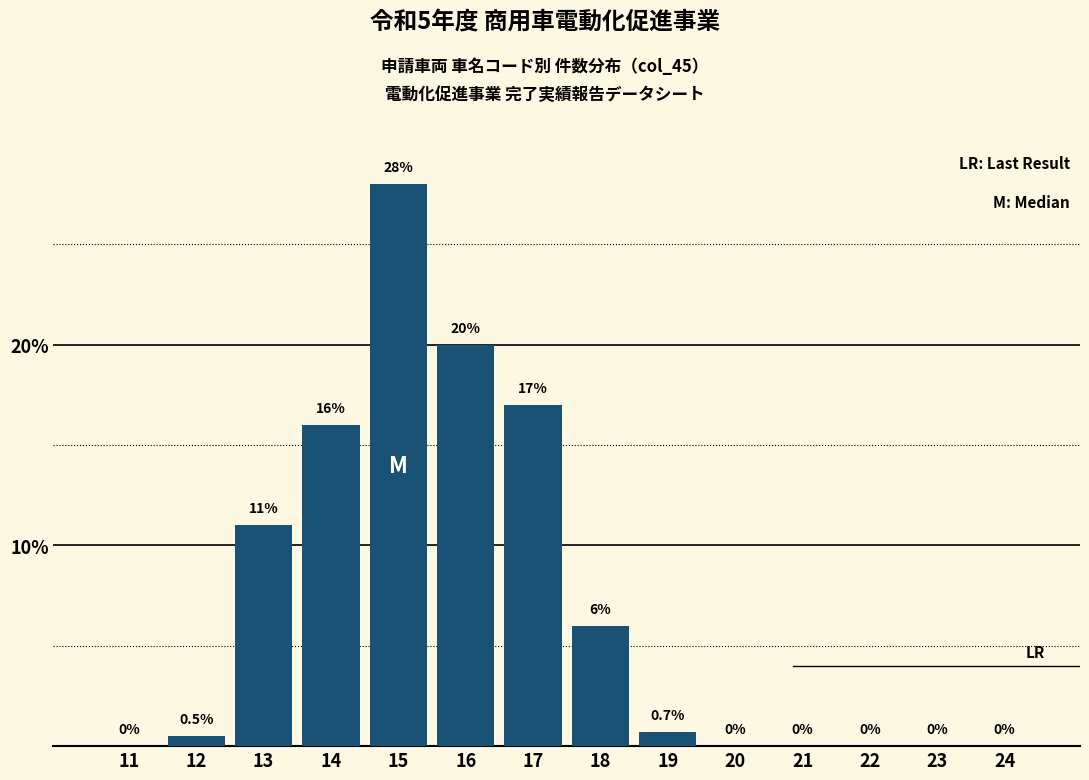

Reading left to right, list all the values displayed in this chart.

11=0.0	12=0.5	13=11.0	14=16.0	15=28.0	16=20.0	17=17.0	18=6.0	19=0.7	20=0.0	21=0.0	22=0.0	23=0.0	24=0.0